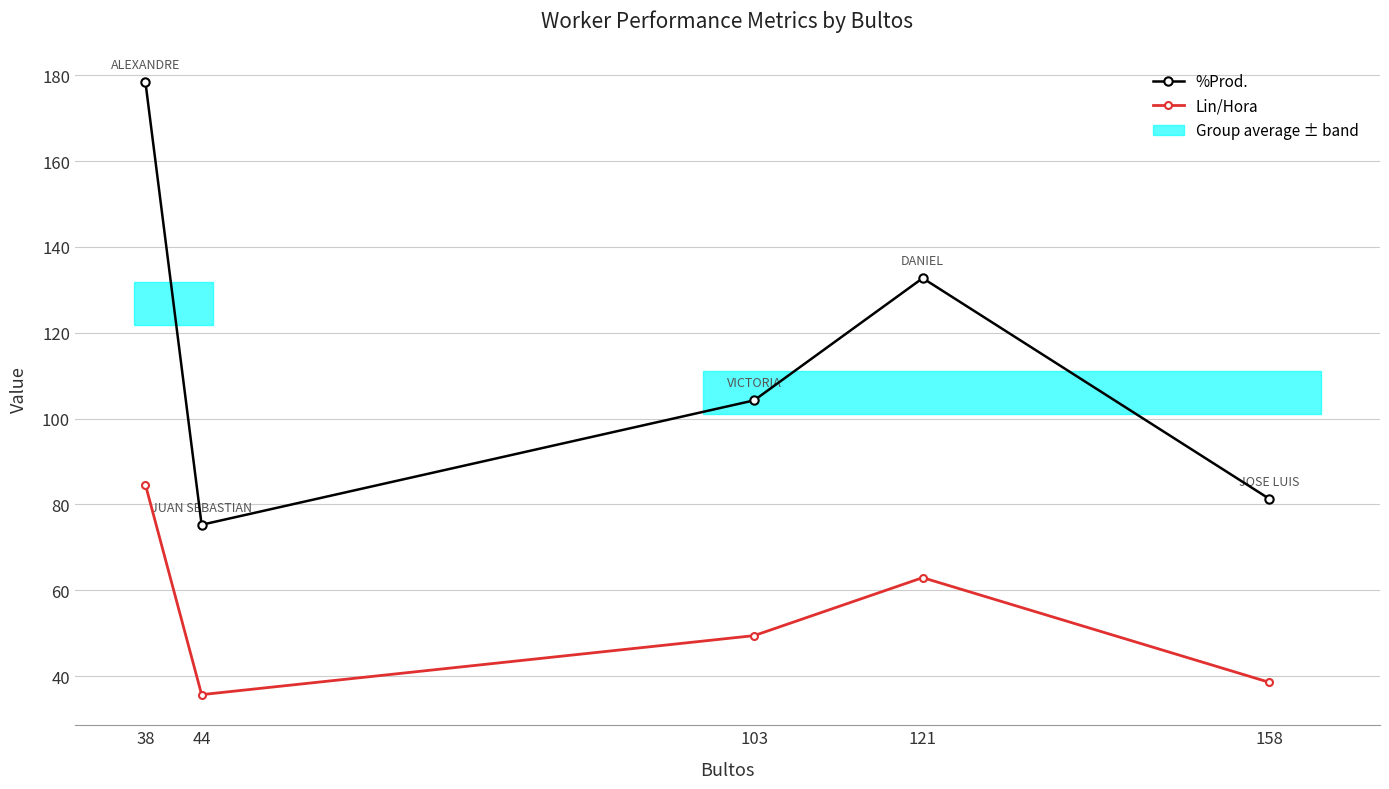

How many lines are shown in the chart?

2